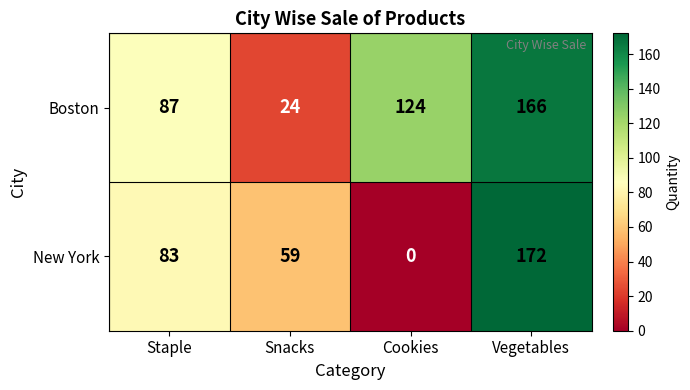

How many New York values are between 59 and 172?

3